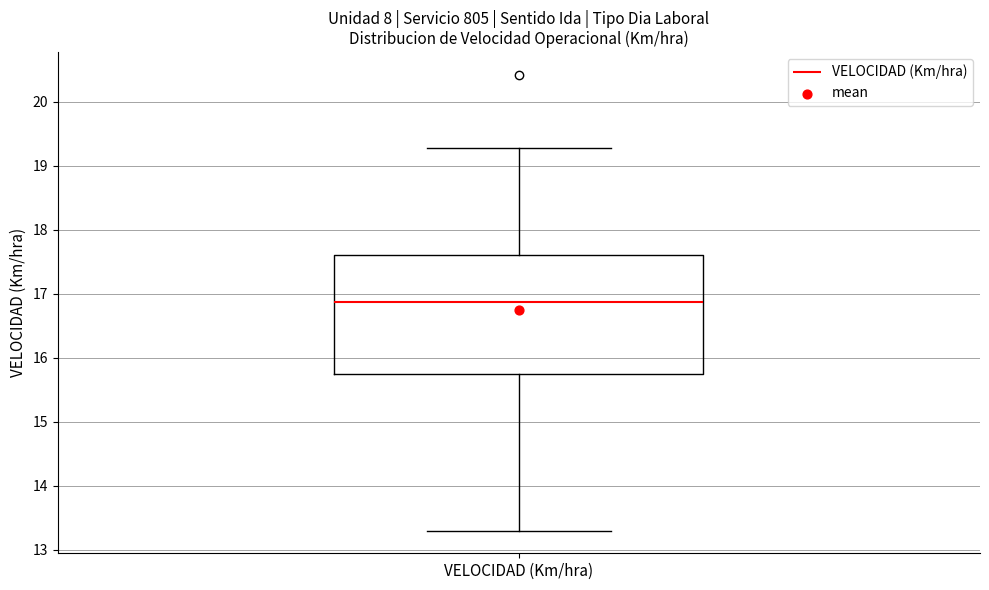

Transcribe this box plot: give where the median line is, the range the box spans, and where the two whiskers end, as read against the y-axis. The values are not printed on the chart, so give them approximately, as read against the axis.

median 16.9, box 15.7 to 17.6, whiskers 13.3 to 19.3